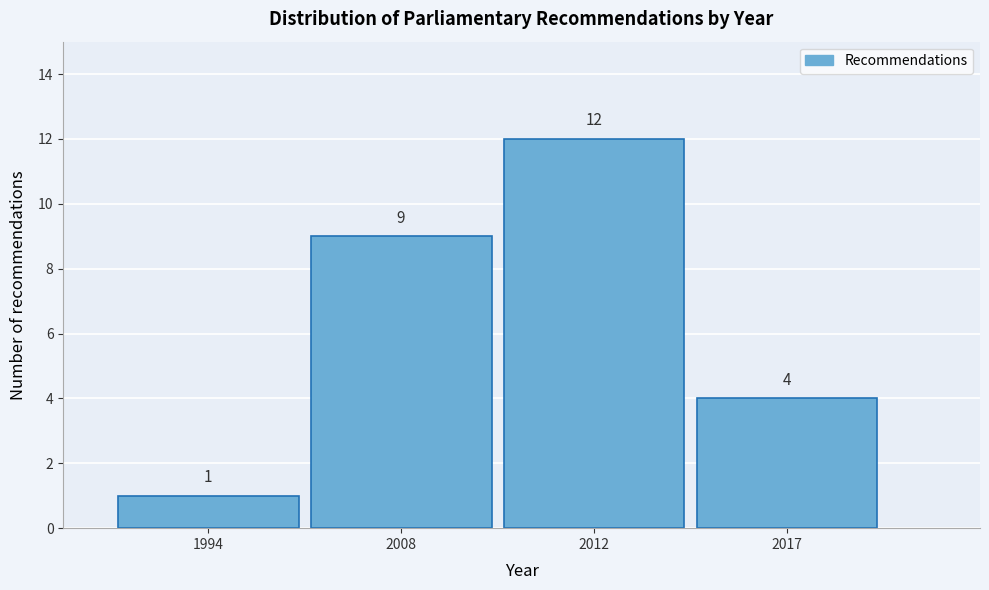

Reading right to left, transcribe all the data shown in this chart.

2017=4	2012=12	2008=9	1994=1